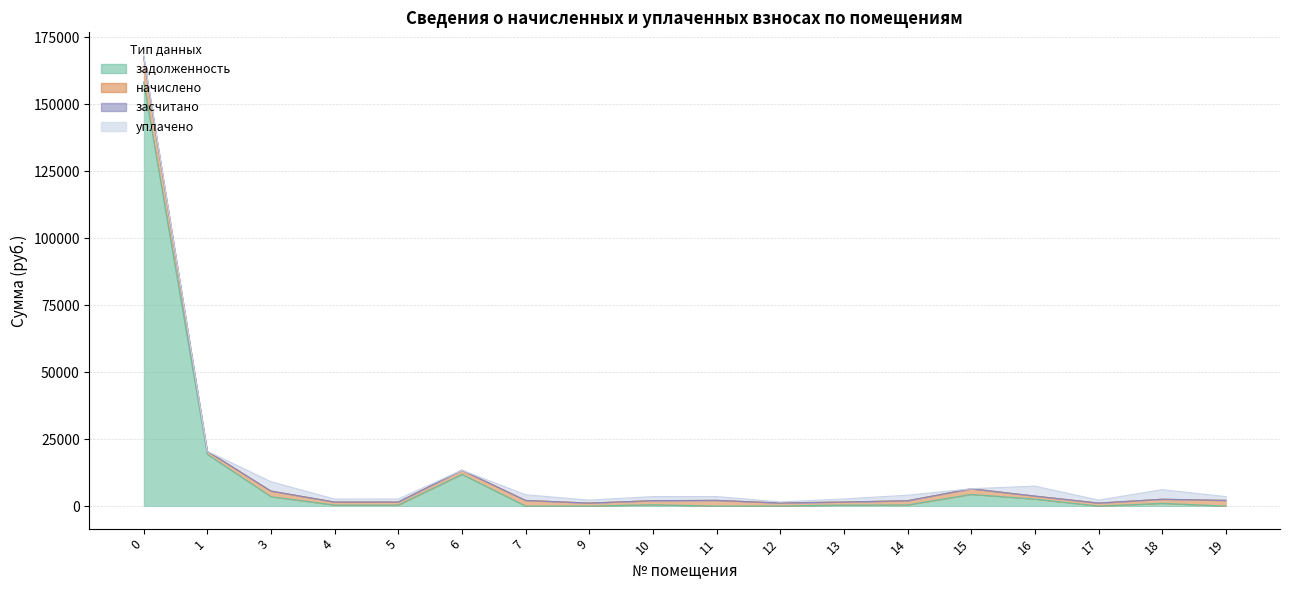

Reading left to right, list all the values displayed in this chart.

задолженность: 158355.0	19334.4	3502.7	373.6	376.1	11846.0	0.0	0.0	506.4	0.0	31.4	378.5	423.8	4349.1	2606.7	0.0	1014.2	0.0
начислено: 9361.3	1143.0	2101.6	1120.9	1128.2	1555.9	2112.7	1117.2	1519.0	2131.1	1117.2	1135.6	1567.0	2116.3	1117.2	1117.2	1537.5	2116.3
засчитано: 0.0	0.0	0.0	0.0	0.0	0.0	0.0	0.0	0.0	0.0	0.0	0.0	0.0	0.0	0.0	0.0	0.0	0.0
уплачено: 701.8	0.0	3502.7	1121.0	1128.2	0.0	2112.7	1117.2	1519.0	1420.7	403.8	1135.6	2067.2	0.0	3723.9	1117.2	3581.8	1410.9